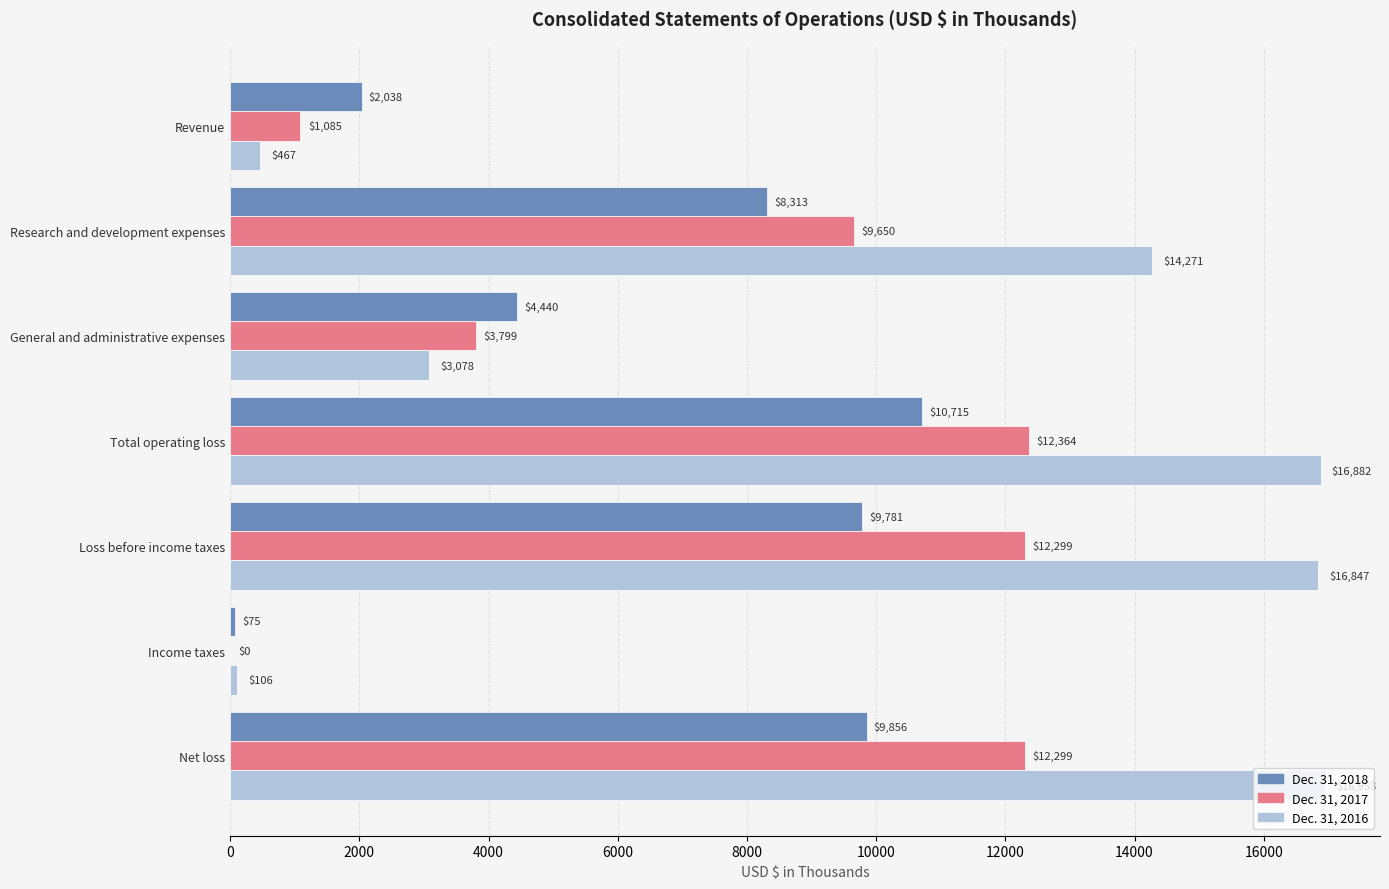

Is it true that Dec. 31, 2017 equals 0 at Income taxes?

True